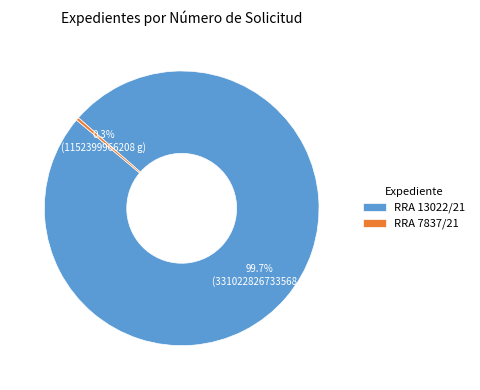

How many slices are in this pie chart?

2